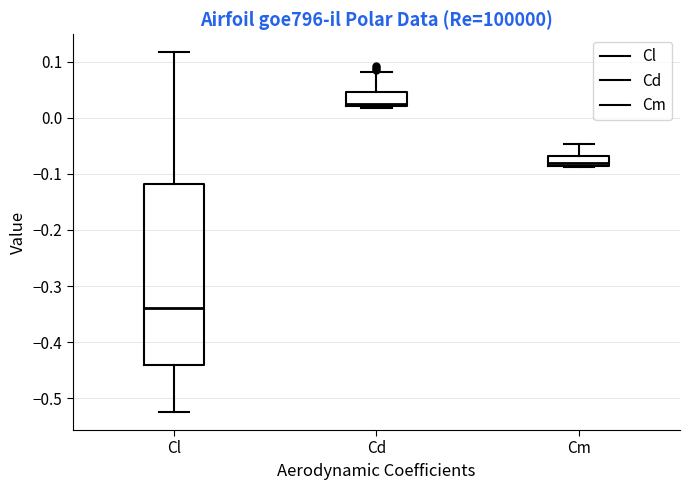

Reading left to right, read every box against the y-axis: the position of its median line, the range the box covers, and the ends of its whiskers. The values are not printed on the chart, so give them approximately, as read against the axis.

Cl: median -0.34, box -0.44 to -0.12, whiskers -0.52 to 0.12
Cd: median 0.02 (just above the box's lower edge), box 0.02 to 0.05, whiskers 0.02 (just below the box's lower edge) to 0.08
Cm: median -0.08, box -0.09 to -0.07, whiskers -0.09 to -0.05